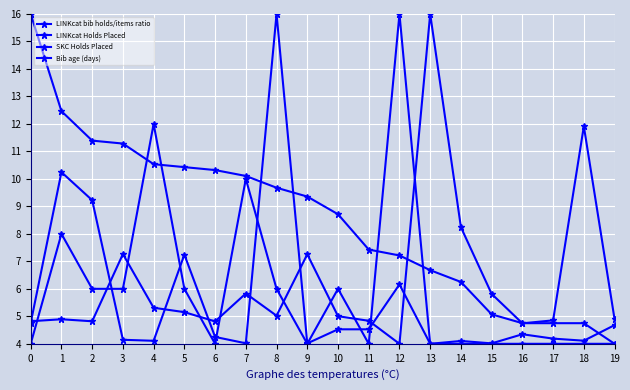

Which series has the largest total across all categories?

LINKcat Holds Placed